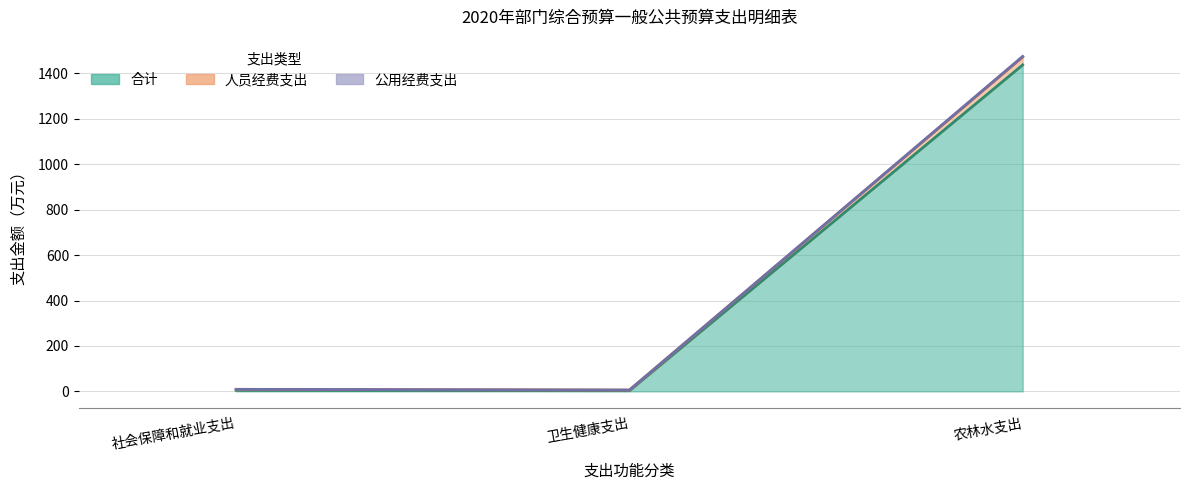

Read the 公用经费支出 value at 农林水支出.

1474.9